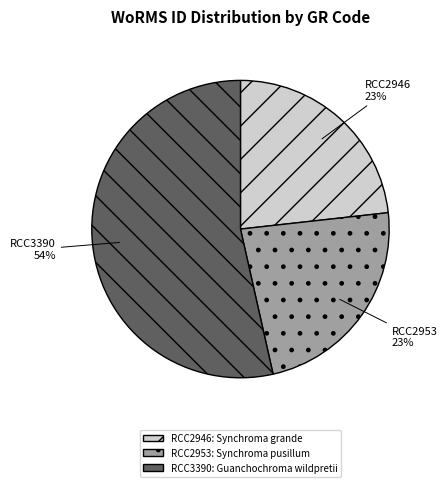

What percentage is the RCC2946 slice, to the nearest percent?

23%